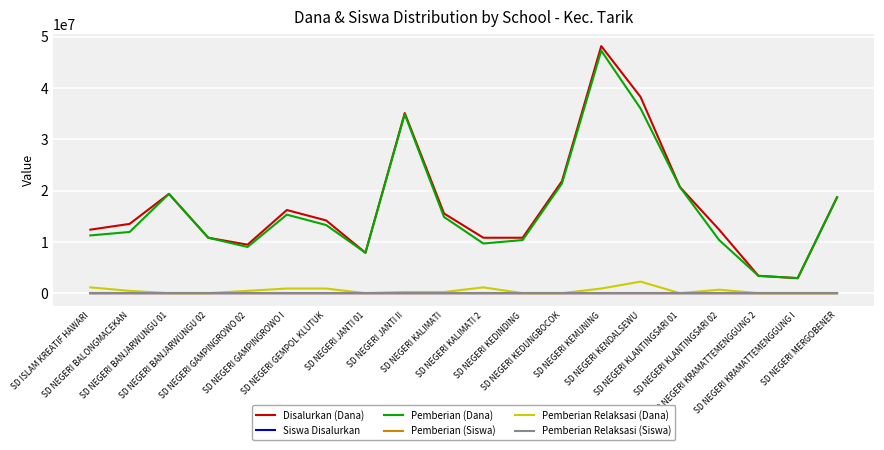

At which label does Disalurkan (Dana) first exceed 14175000?

SD NEGERI BANJARWUNGU 01